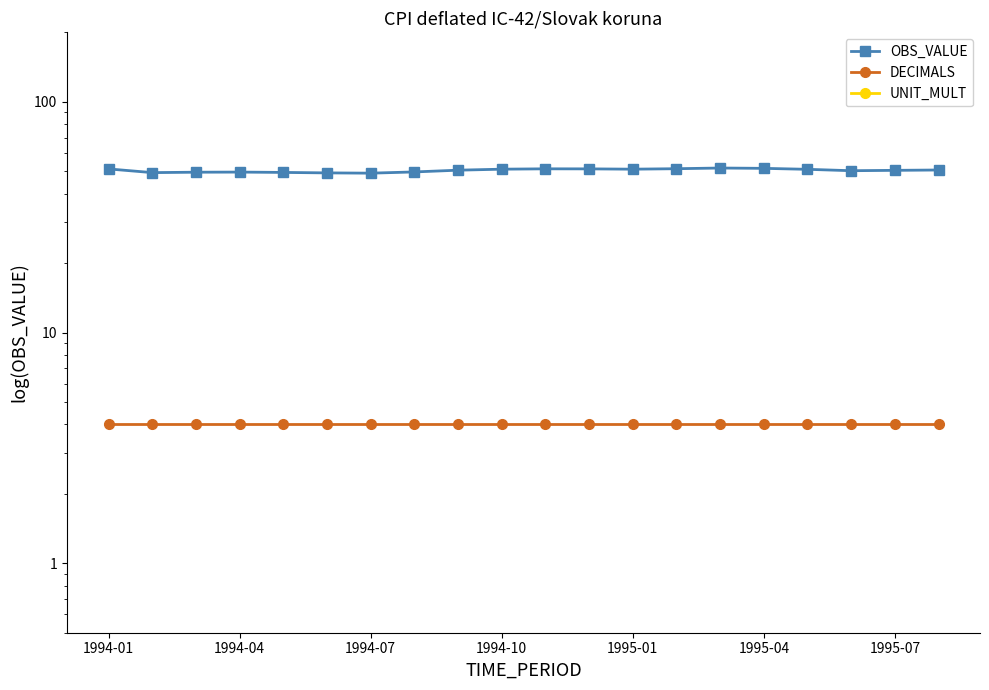

What is the sum of the DECIMALS values at 17 and 11?

8.0